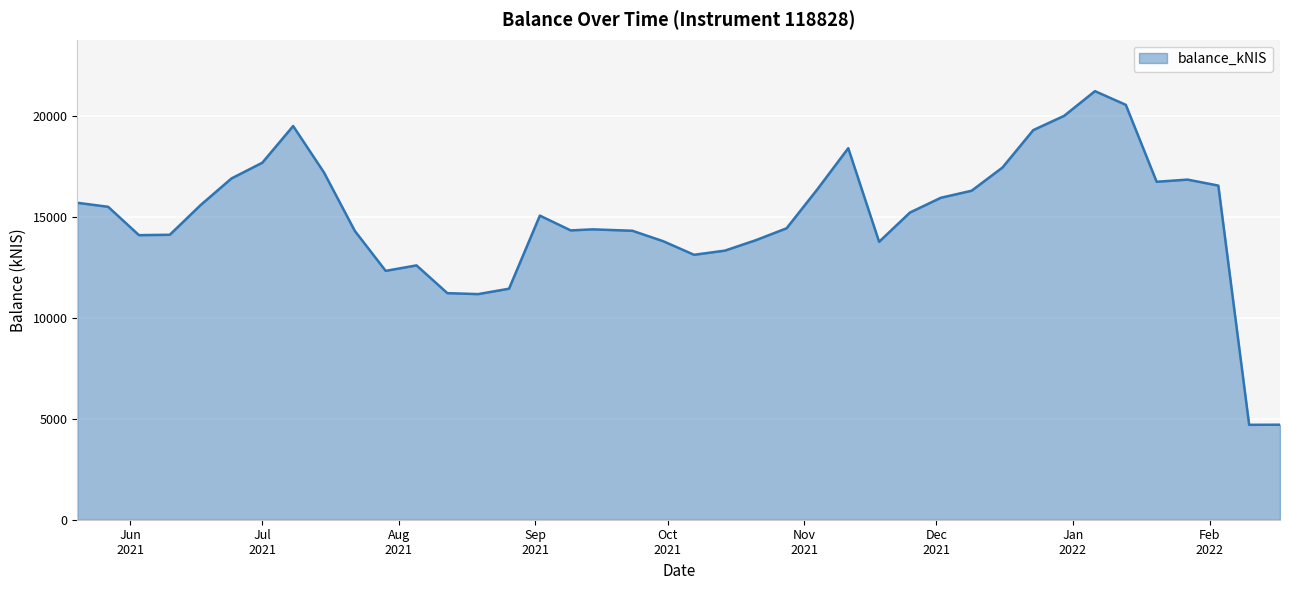

What is the difference between the maximum and minimum values?

16522.1